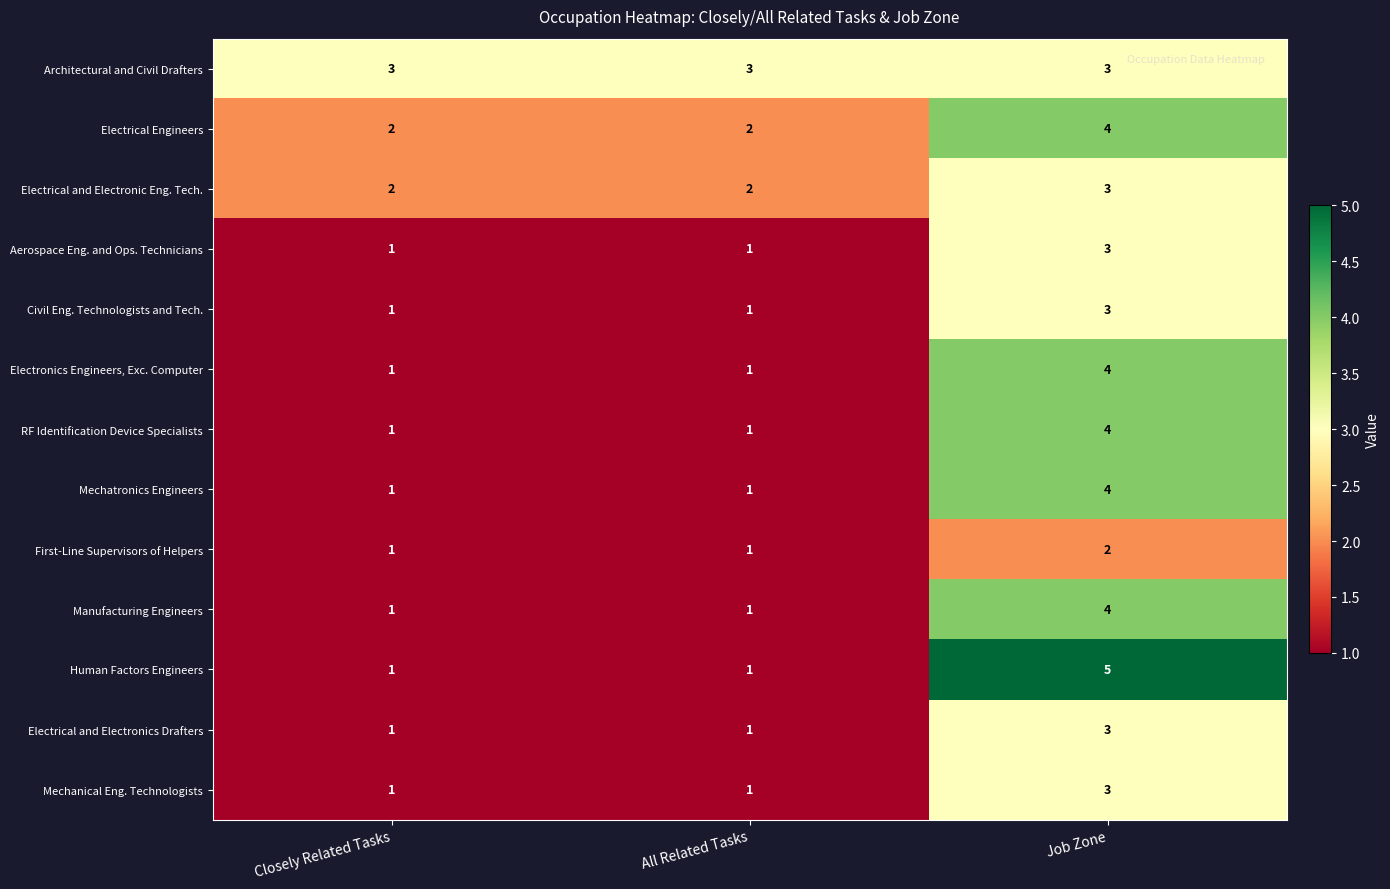

Is the value of First-Line Supervisors of Helpers at Job Zone greater than the value of RF Identification Device Specialists at Job Zone?

No